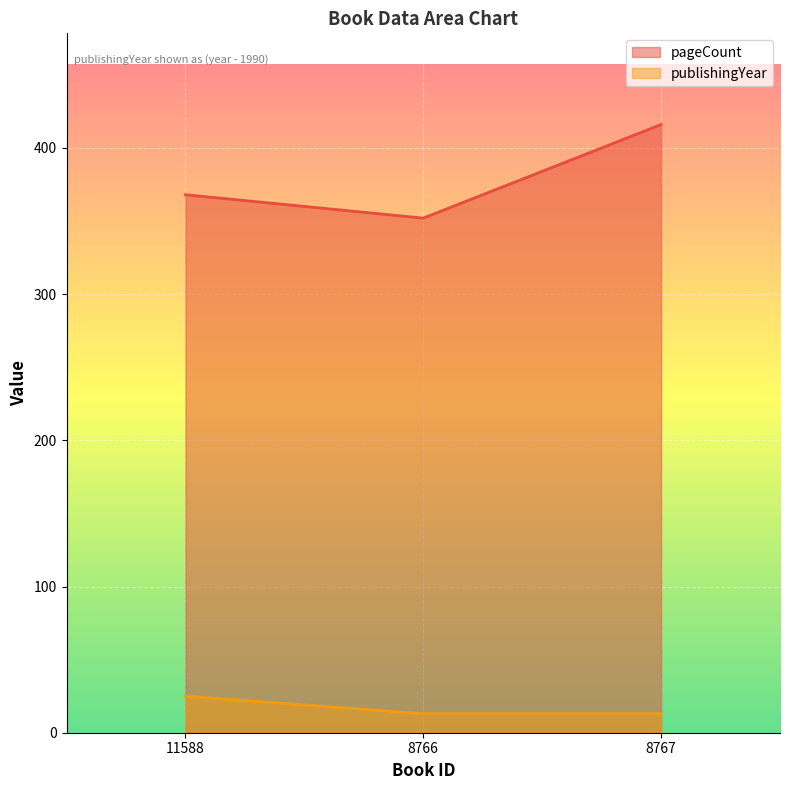

At how many categories does at least one series exceed 262?

3